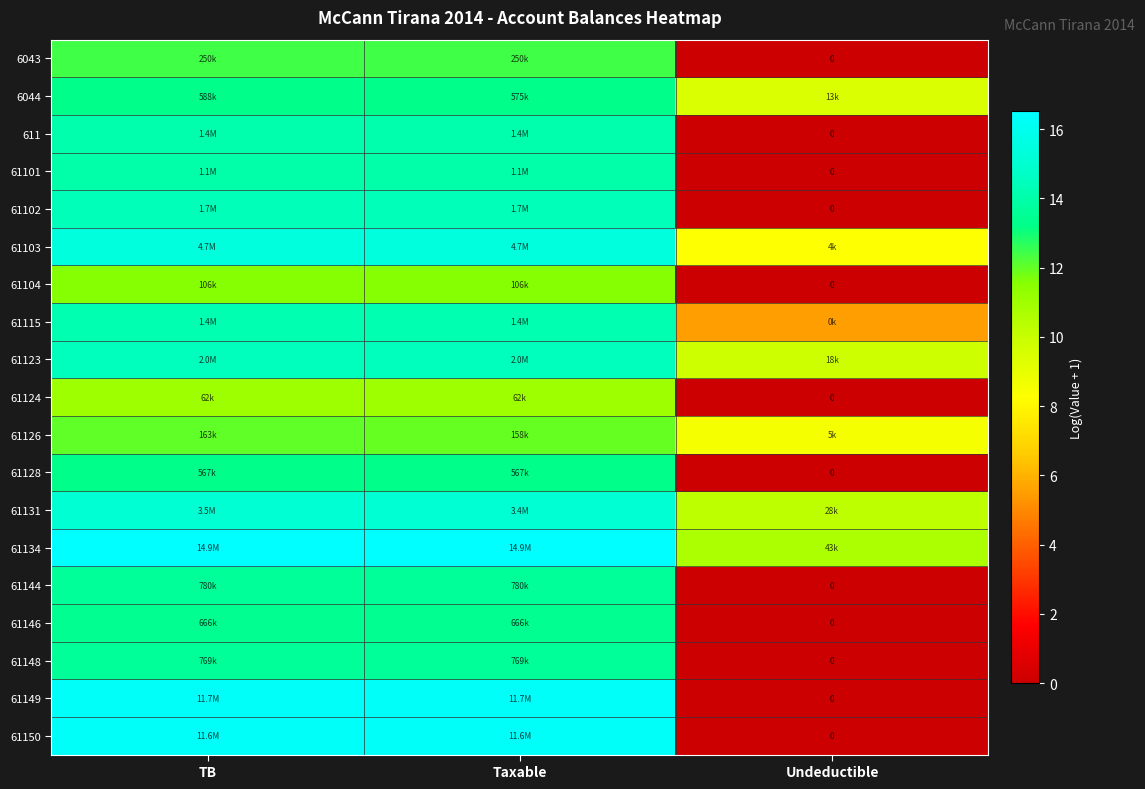

Where is 61131 nearest to the value 12?

Undeductible